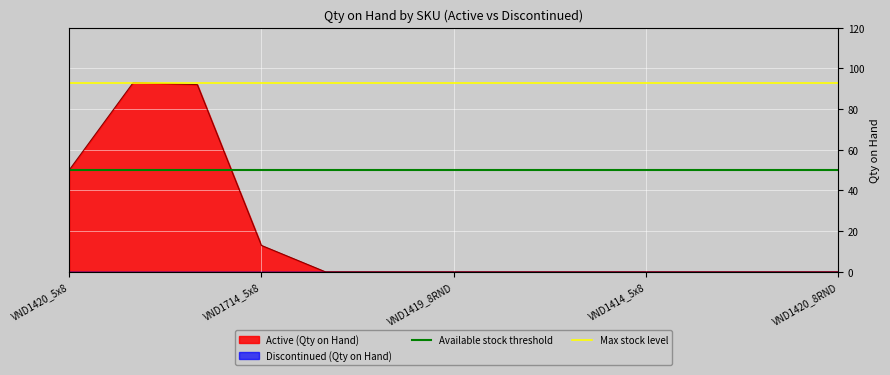

At which label does Max stock level reach its minimum?

VND1420_5x8